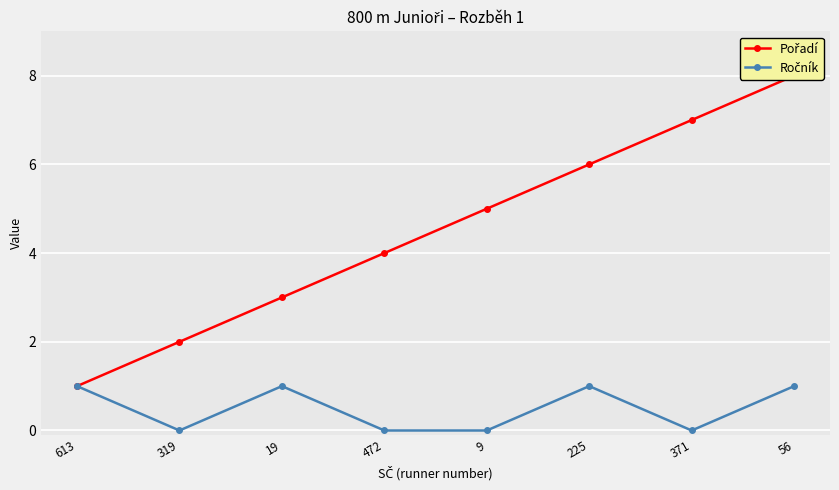

Which label corresponds to the smallest value in the chart?

319